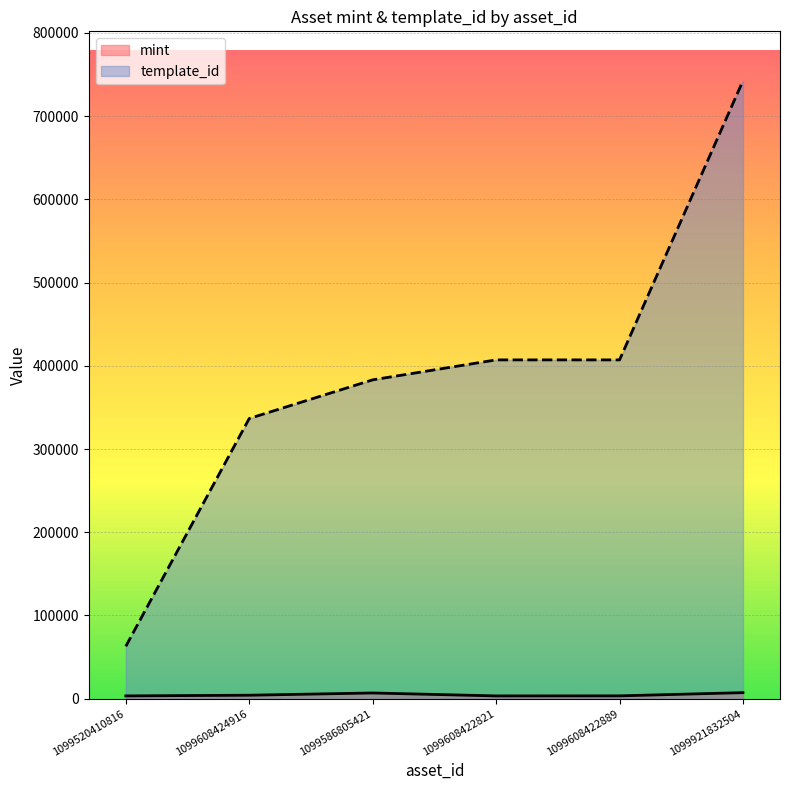

At how many categories does at least one series exceed 76850?

5